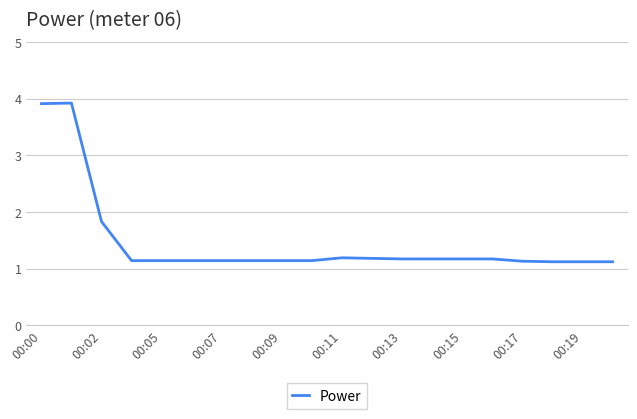

What is the difference between the maximum and minimum values?

2.8